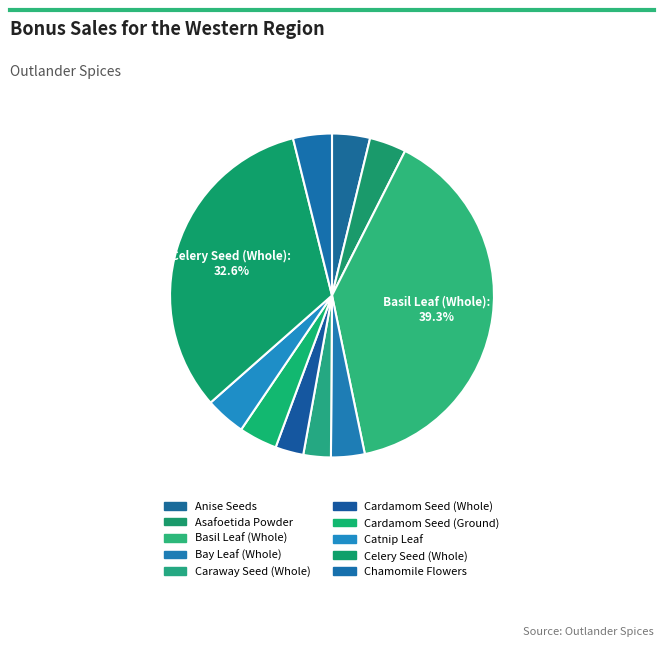

To the nearest percent, what is the average slice percentage?

10%